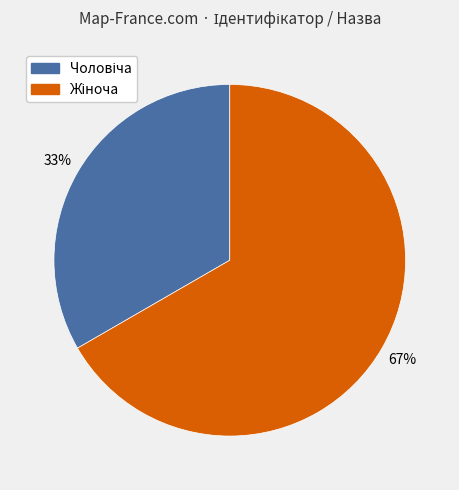

To the nearest percent, what is the average slice percentage?

50%